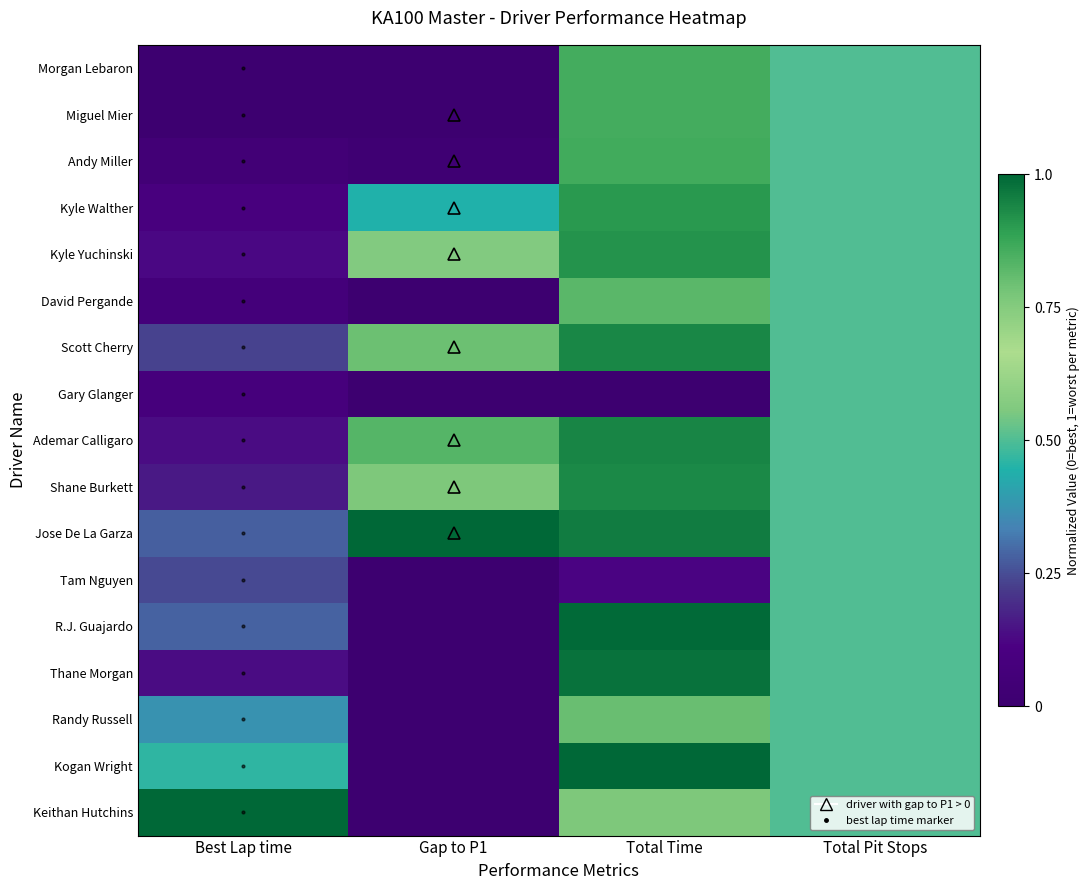

At how many categories does at least one series exceed 0?

4